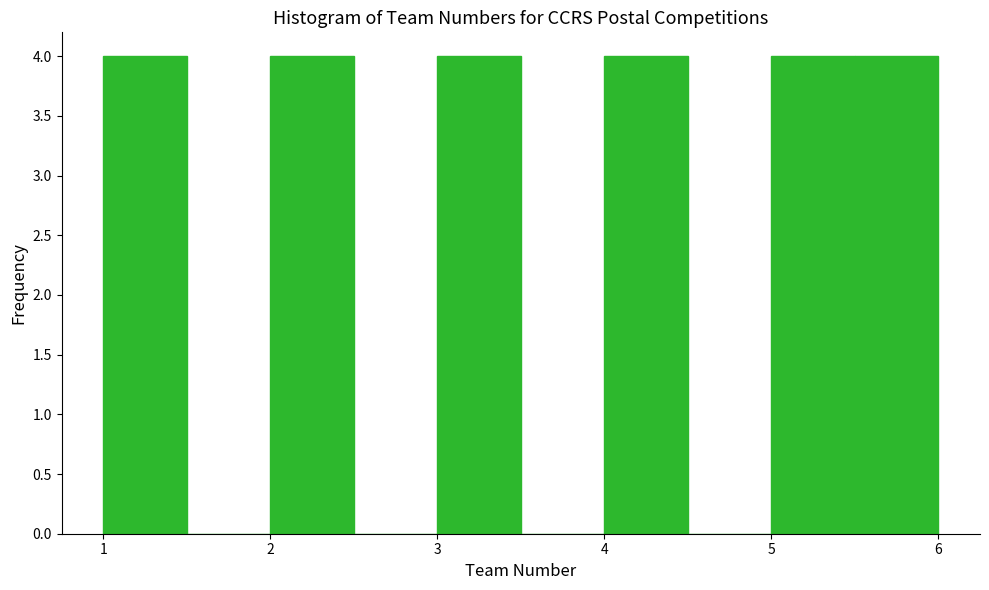

Reading left to right, transcribe this chart: for each bar, give the range it covers on the x-axis and its height. The values are not printed on the chart, so give them approximately, as read against the axis.

1.0 to 1.5: 4
1.5 to 2.0: 0
2.0 to 2.5: 4
2.5 to 3.0: 0
3.0 to 3.5: 4
3.5 to 4.0: 0
4.0 to 4.5: 4
4.5 to 5.0: 0
5.0 to 5.5: 4
5.5 to 6.0: 4